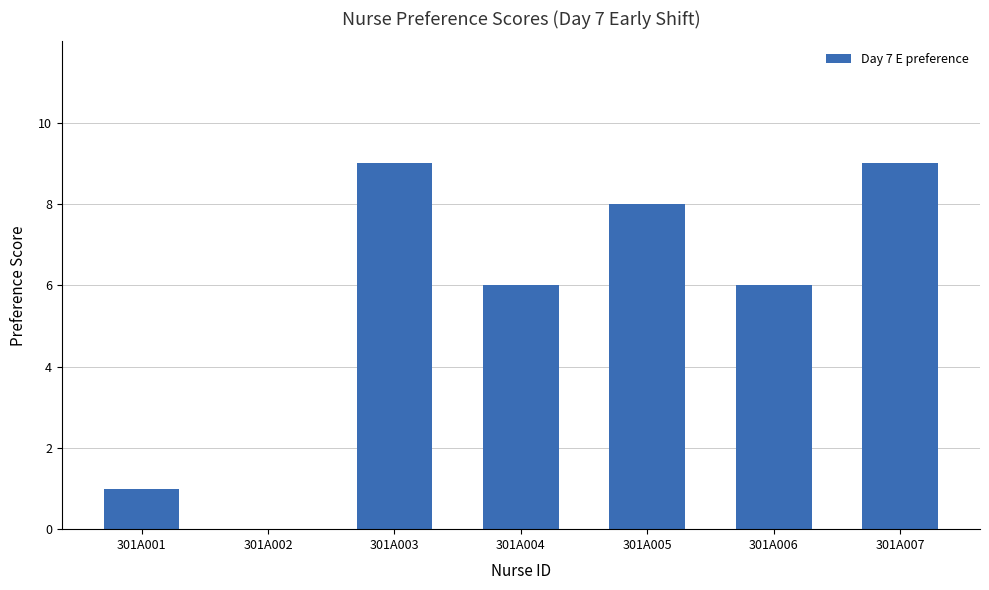

What is the sum of all values?

39